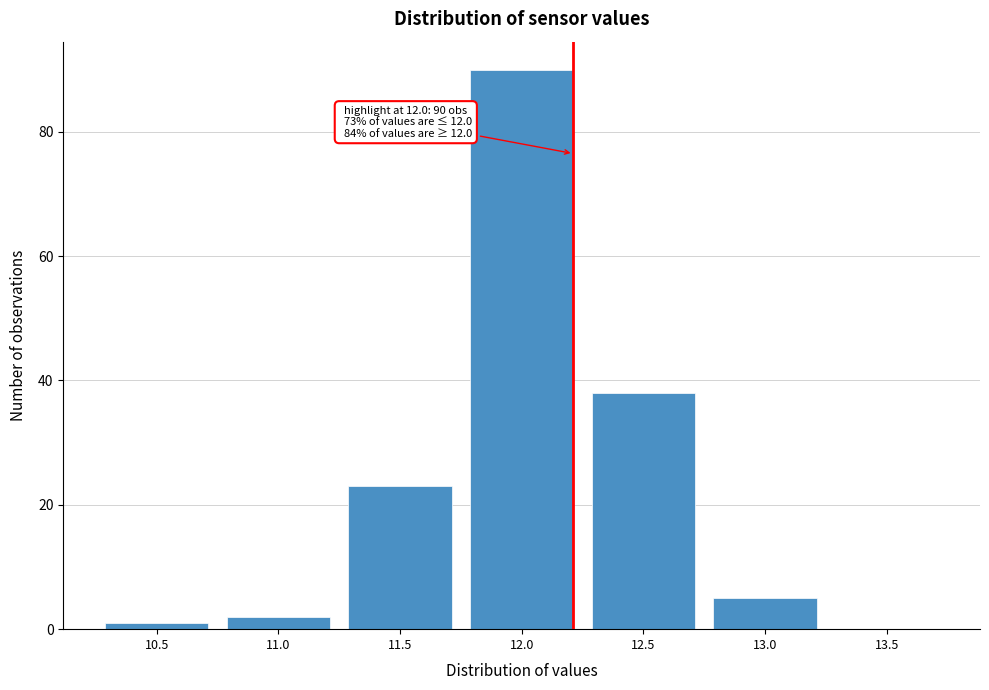

Reading right to left, transcribe all the data shown in this chart.

13.5=0	13.0=5	12.5=38	12.0=90	11.5=23	11.0=2	10.5=1